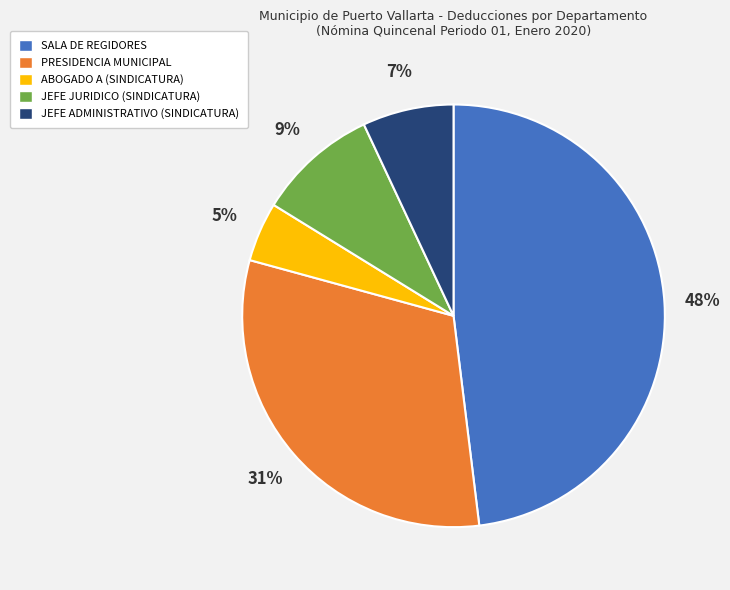

Which category has the smallest portion of the pie?

ABOGADO A